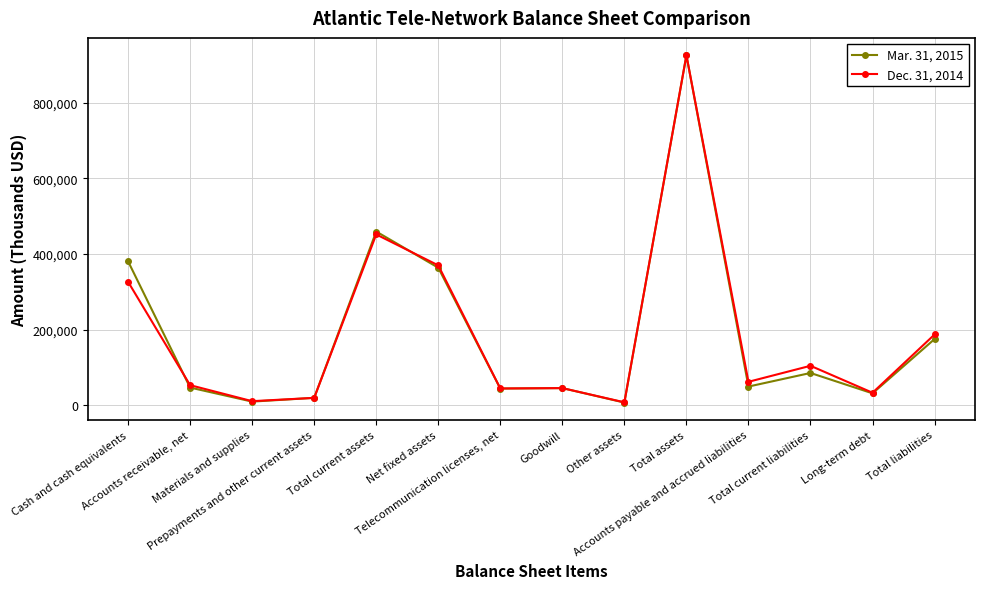

What is the label of the 6th point from the right?

Other assets